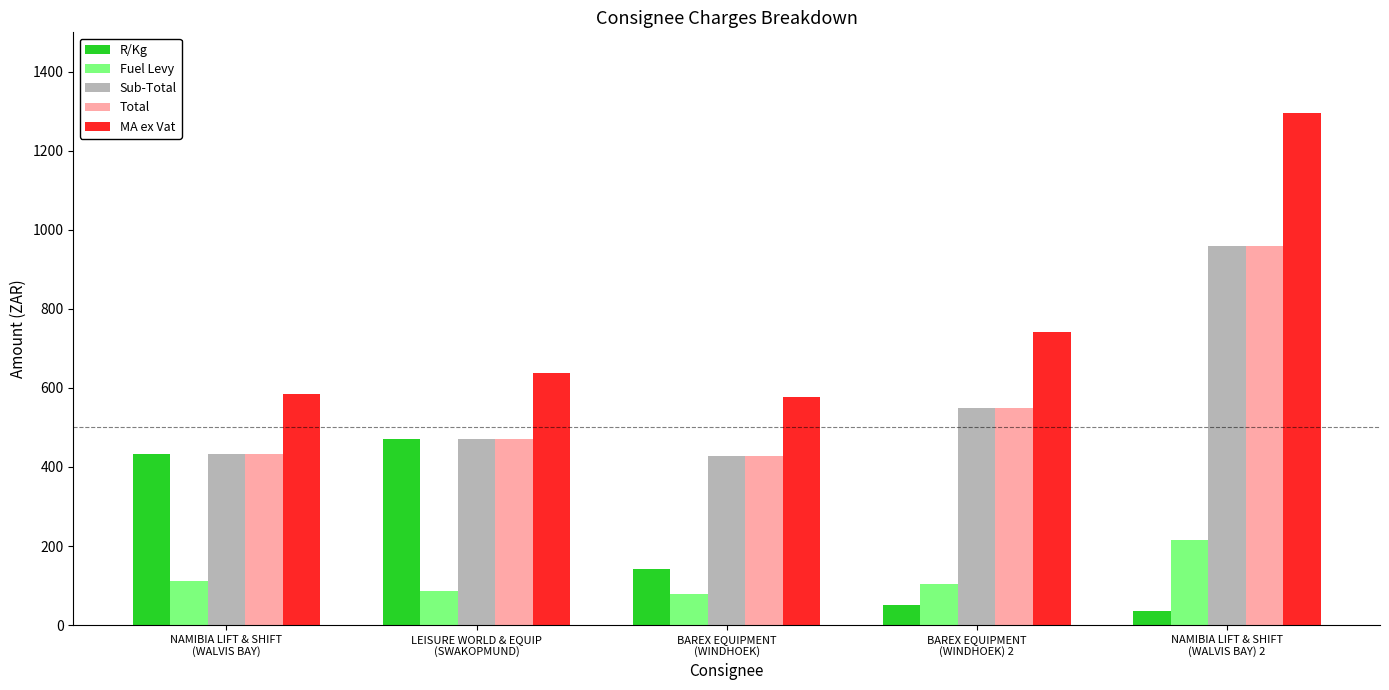

What is the sum of the MA ex Vat values at BAREX EQUIPMENT
(WINDHOEK) and BAREX EQUIPMENT
(WINDHOEK) 2?

1317.4